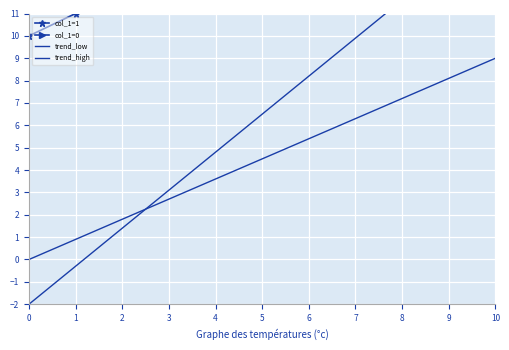

Is the value of trend_low at 0 greater than the value of col_1=1 at 7?

No